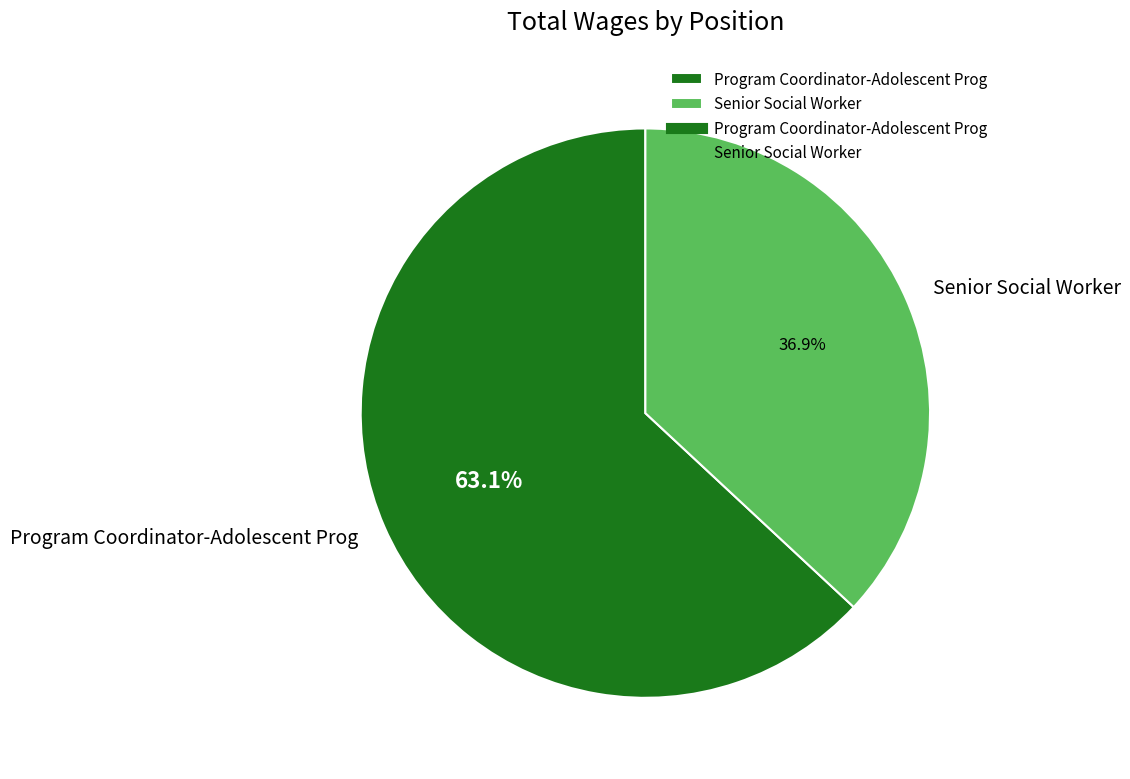

Which category has the smallest portion of the pie?

Senior Social Worker